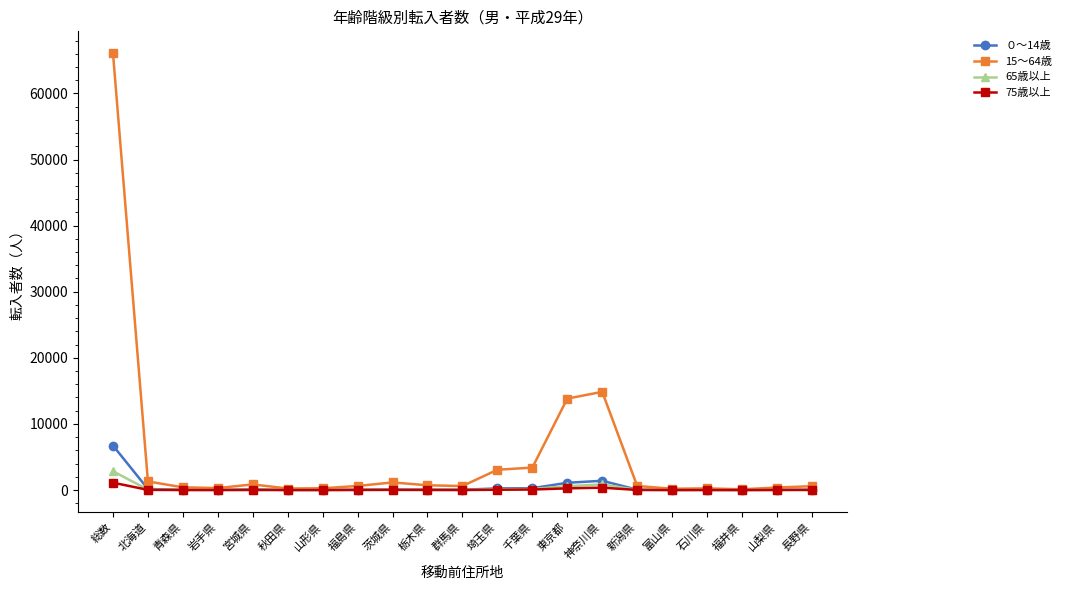

What is the label of the 14th point from the left?

東京都